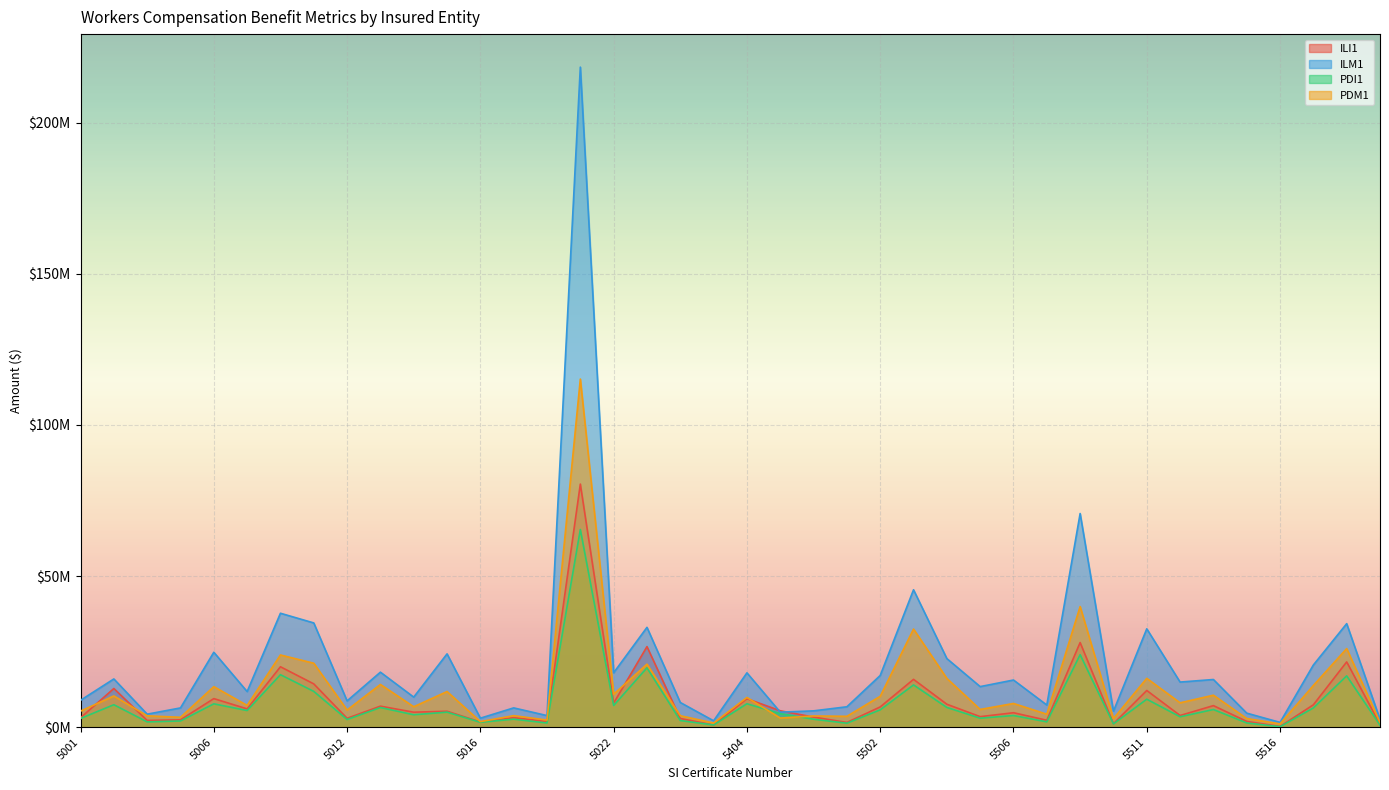

At which category does PDI1 reach its first local peak?

5002